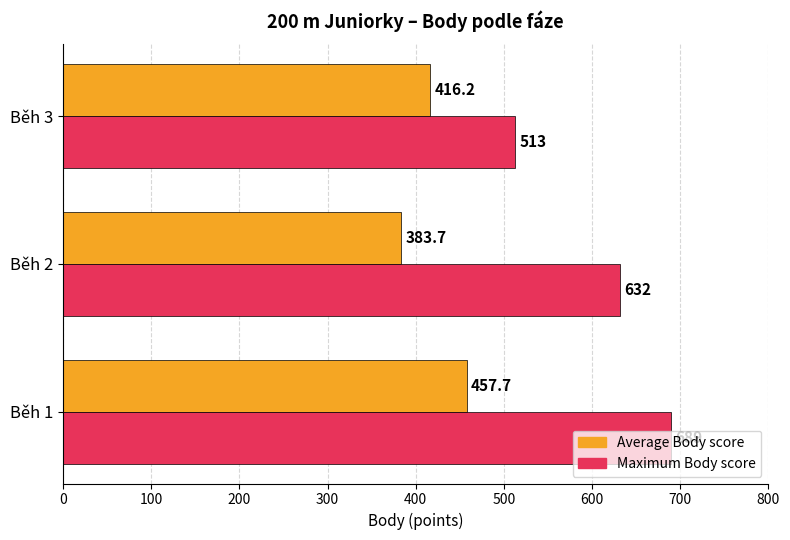

Which series has the largest total across all categories?

Maximum Body score